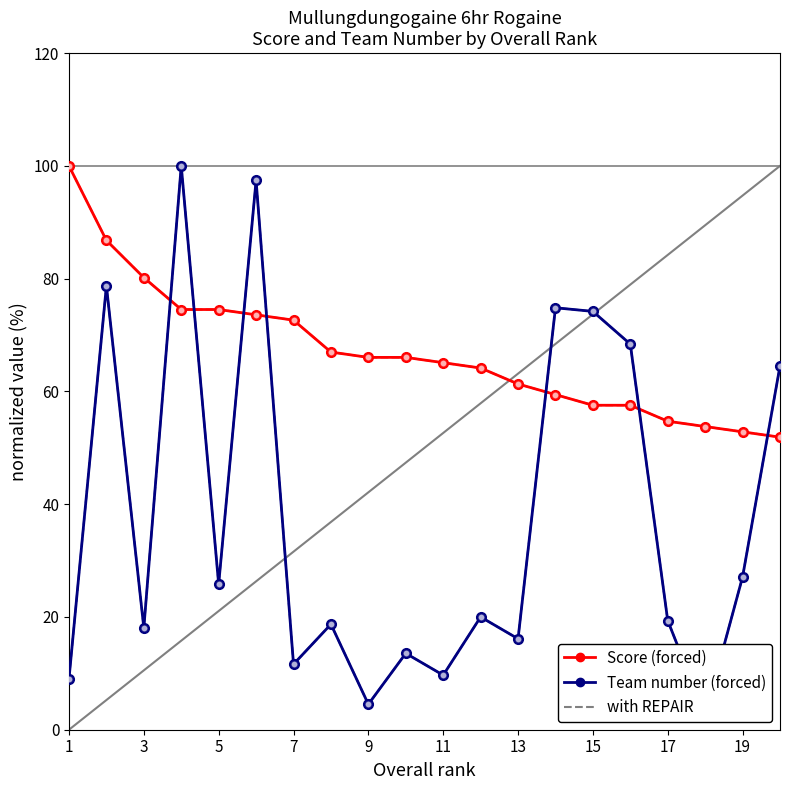

How many values in the Score % (dashed) series exceed 66?

10